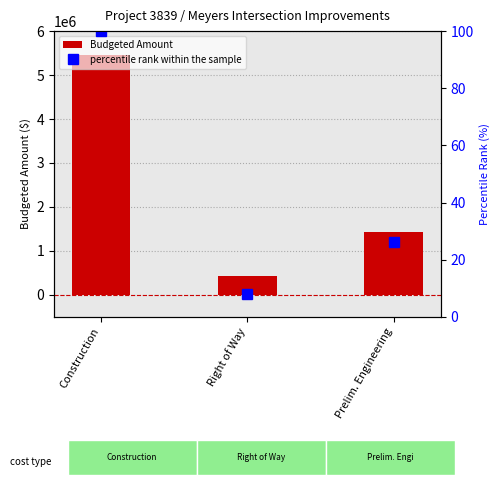

How many categories are shown in the chart?

3